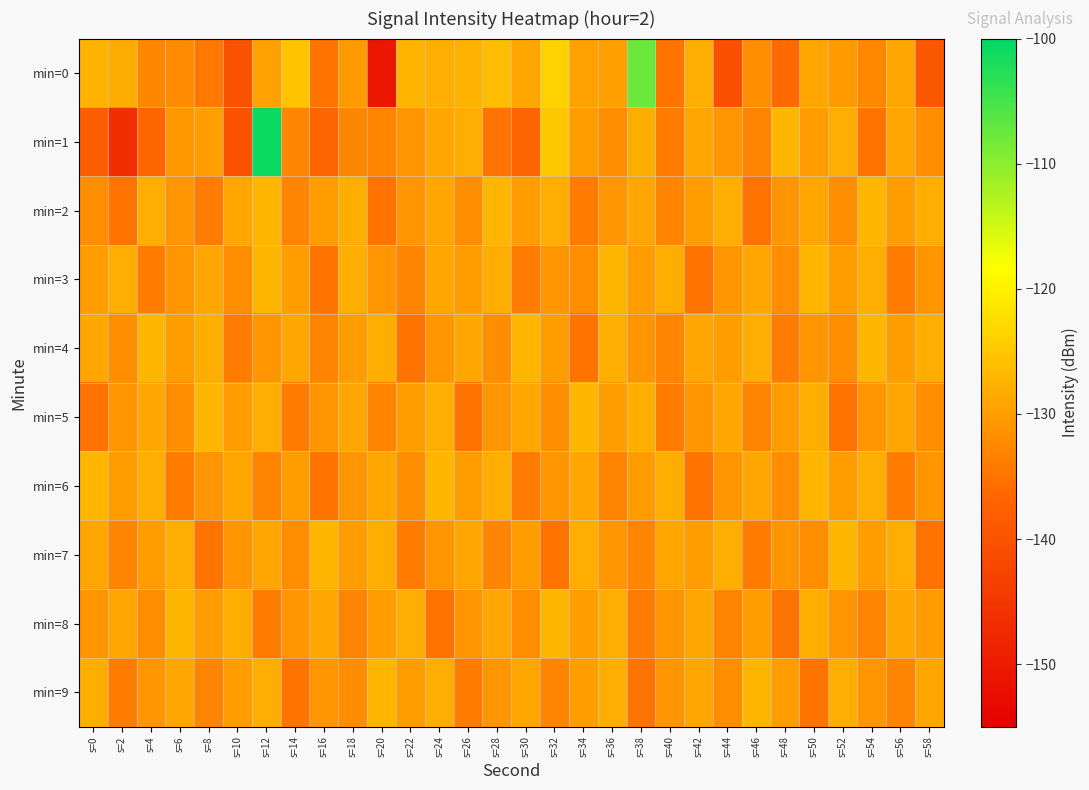

Which has a higher value, s=30 or s=24?

s=24